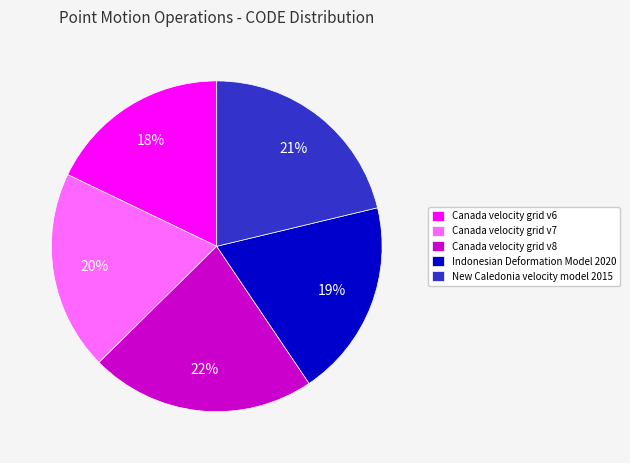

Do Canada velocity grid v7 and Canada velocity grid v6 together represent more than half of the pie?

No